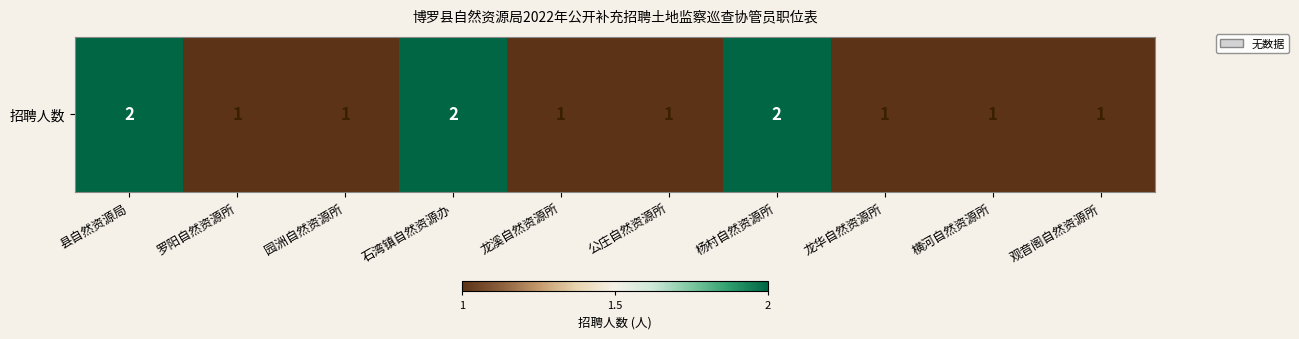

What is the sum of all values?

13